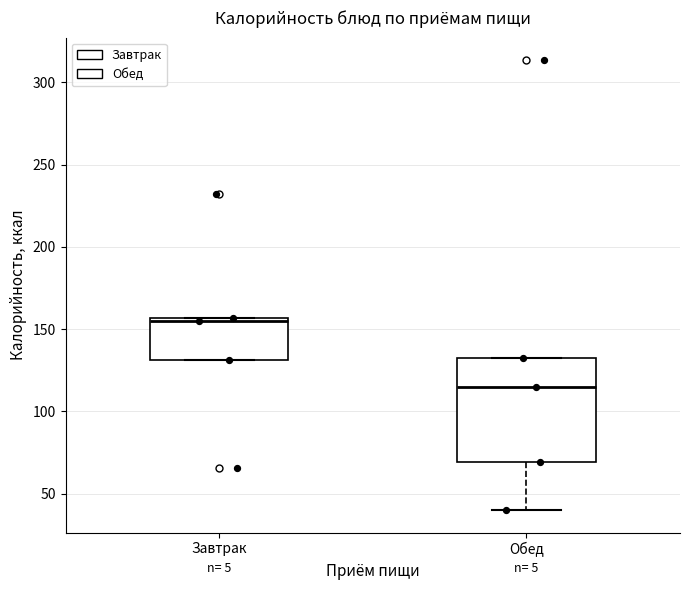

Where does the lower whisker of the box for Обед end on the y-axis? The values are not printed on the chart, so give them approximately, as read against the axis.

40